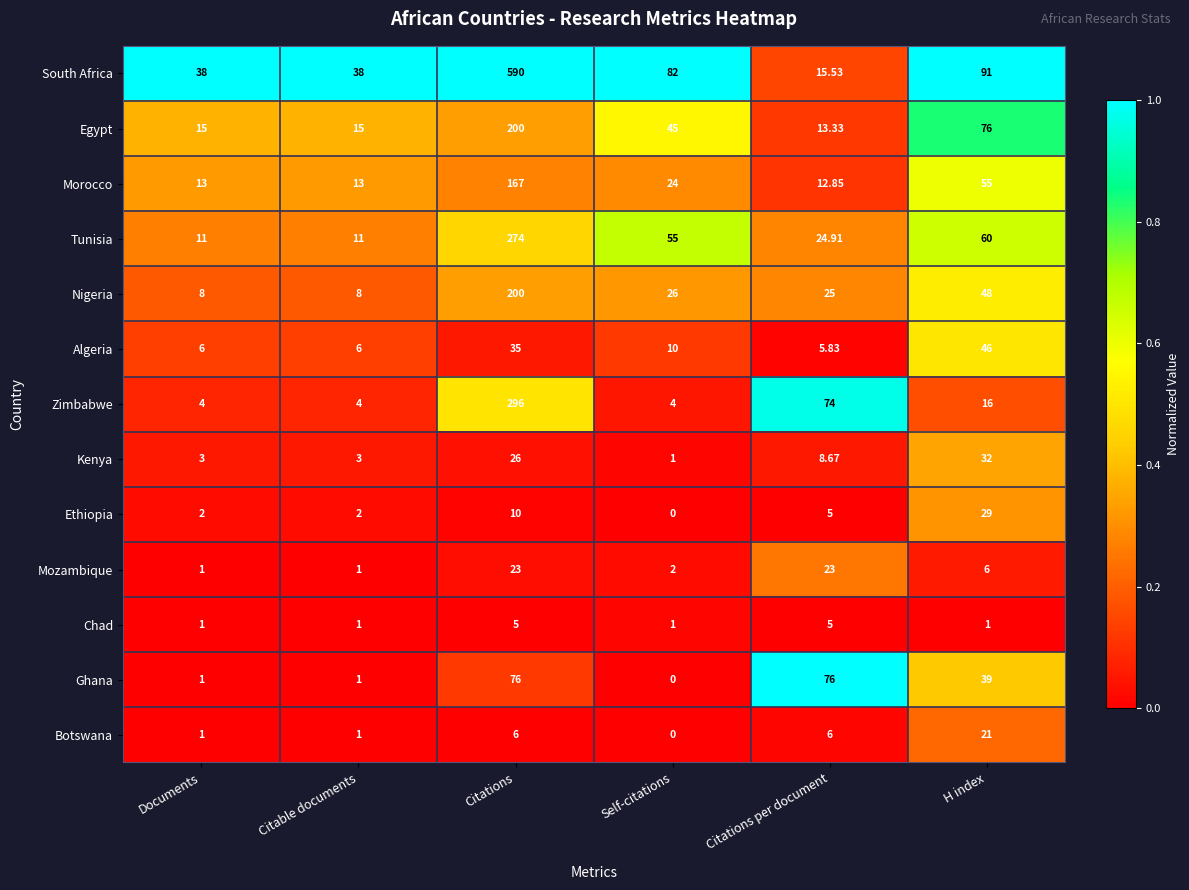

At which label does Kenya first exceed 8?

Citations